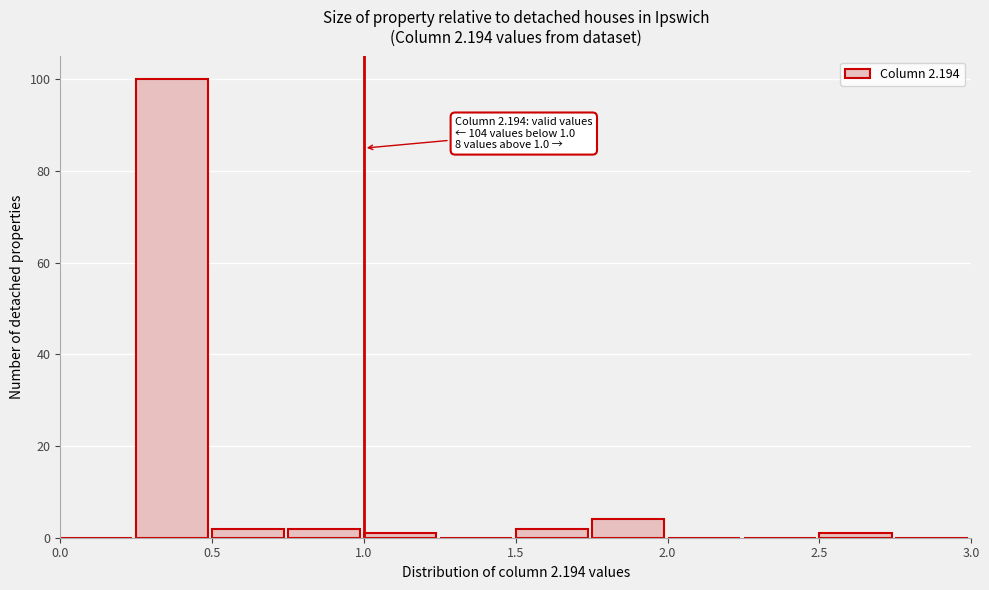

Over which range of the x-axis is the bar tallest?

0.25 to 0.50